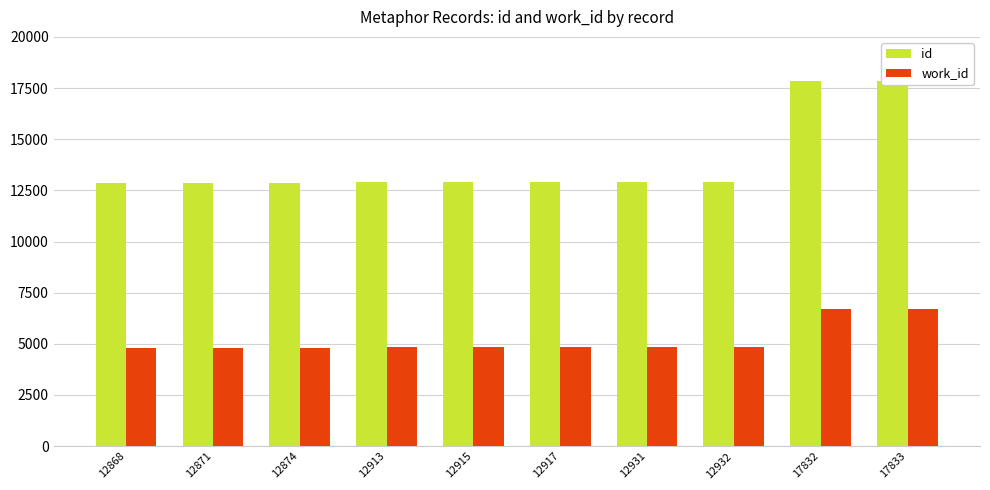

What is the difference between the highest and lowest values at 12932?

8087